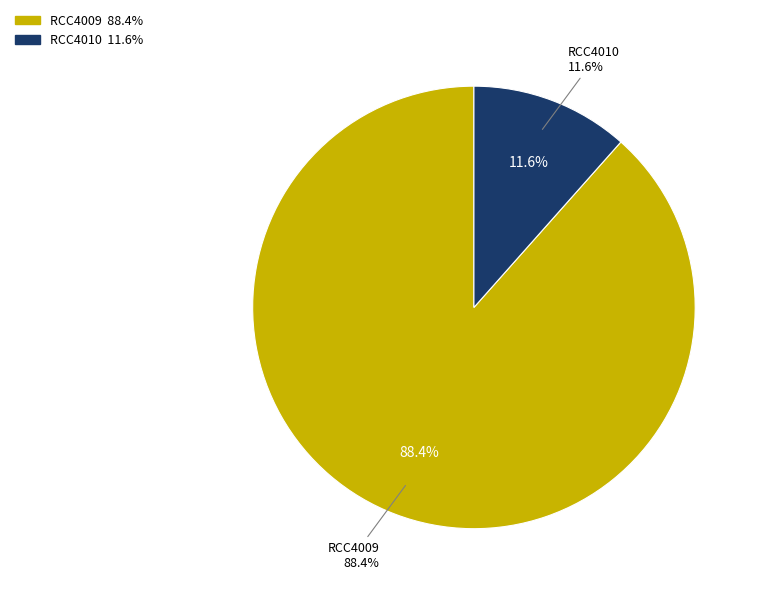

To the nearest percent, what portion does RCC4010 represent?

12%